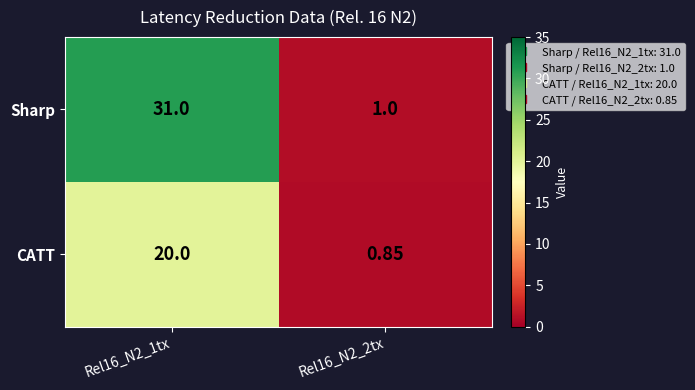

Which series changed the most between Rel16_N2_1tx and Rel16_N2_2tx?

Sharp